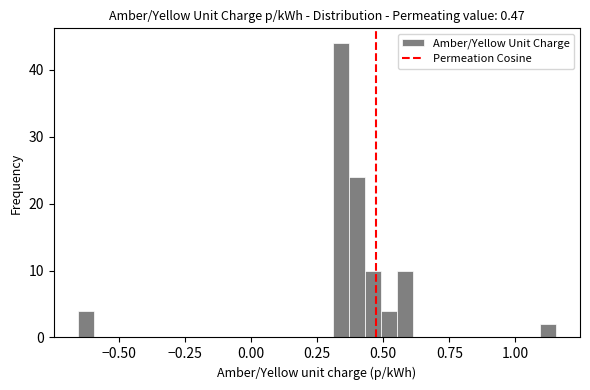

Read against the x-axis, roughly where is the centre of the tallest bar?

0.35